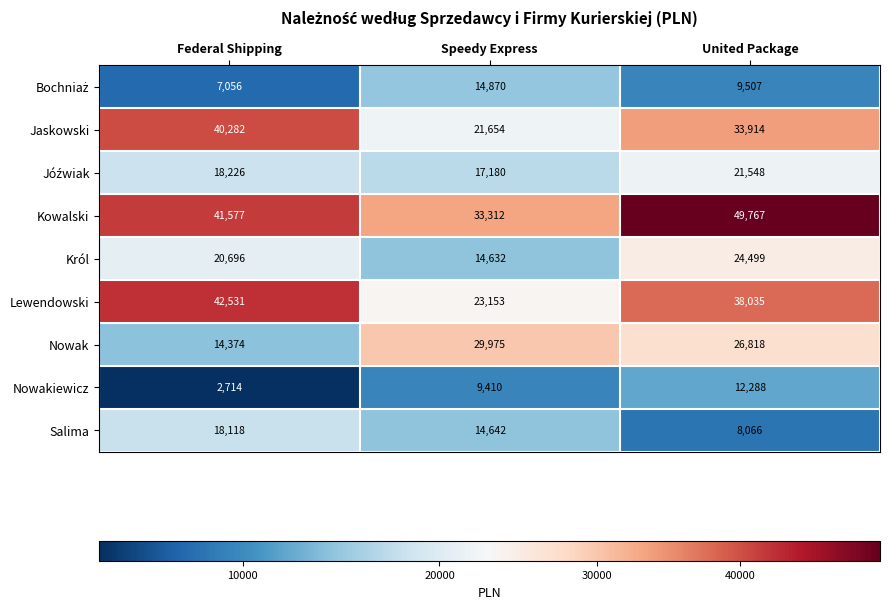

How many values in the Król series are below 20696?

1